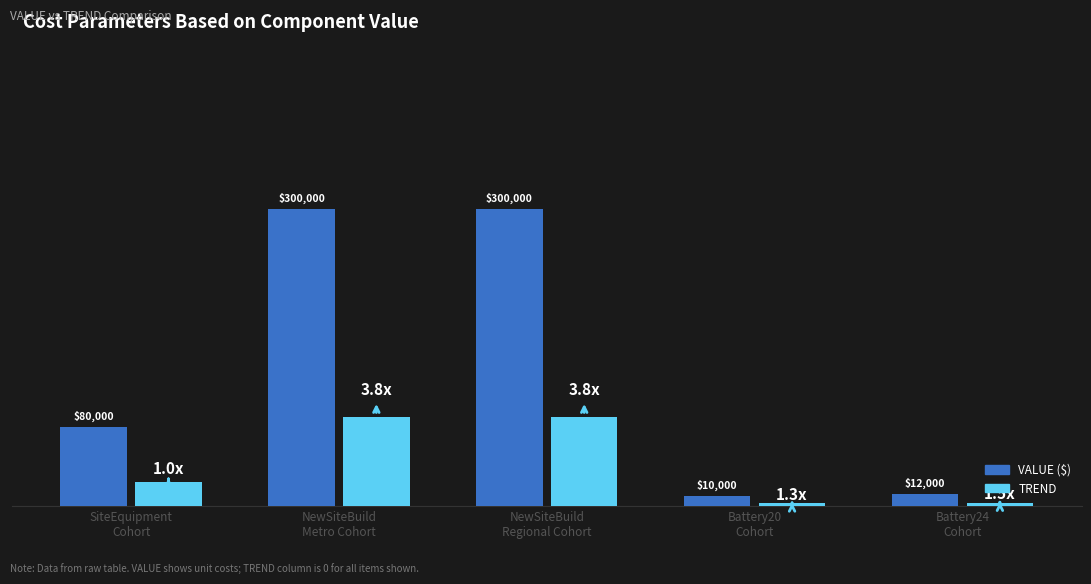

Which series has the largest range (max minus min)?

VALUE ($)